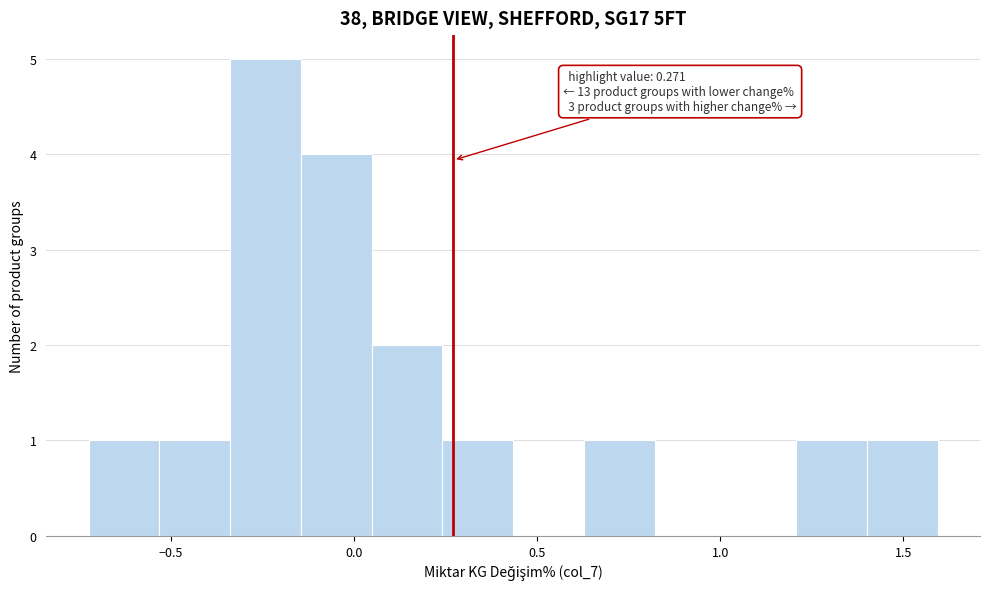

Around what value on the x-axis is the tallest bar? Give the approximate position of its centre, as read against the axis.

-0.25